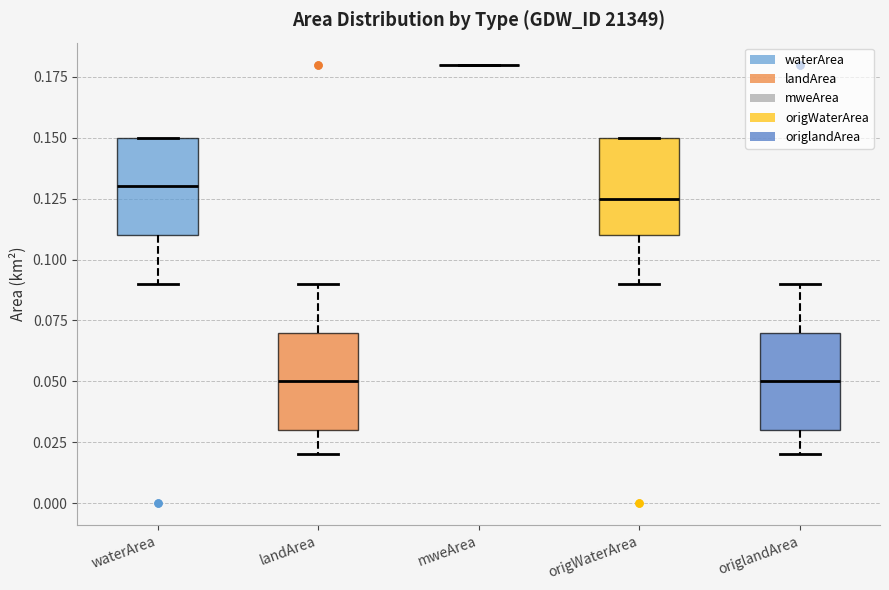

Reading left to right, transcribe this box plot: for each box, give where its median line is, the range the box spans, and where its two whiskers end, as read against the y-axis. The values are not printed on the chart, so give them approximately, as read against the axis.

waterArea: median 0.130, box 0.110 to 0.150, whiskers 0.090 to 0.150
landArea: median 0.050, box 0.030 to 0.070, whiskers 0.020 to 0.090
mweArea: box collapsed to a line at 0.180, whiskers 0.180 to 0.180
origWaterArea: median 0.125, box 0.110 to 0.150, whiskers 0.090 to 0.150
origlandArea: median 0.050, box 0.030 to 0.070, whiskers 0.020 to 0.090